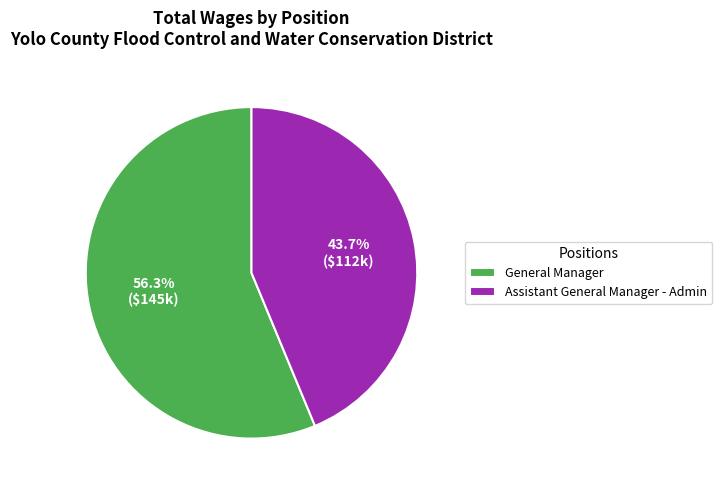

What is the largest slice in the pie chart?

General Manager